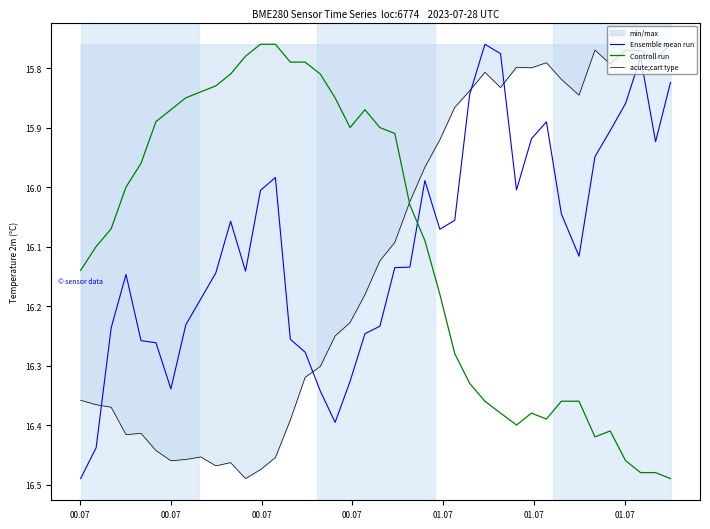

After their last crossing, which series has the higher values: Controll run or Ensemble mean run?

Controll run